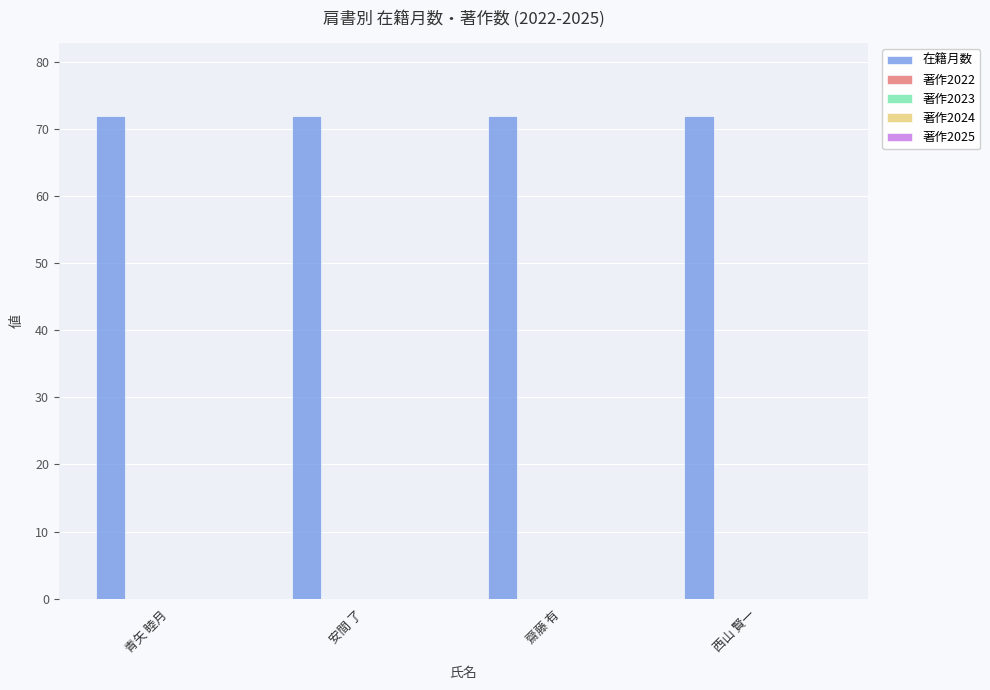

True or false: 在籍月数 has a value of 124 at 齋藤 有.

False